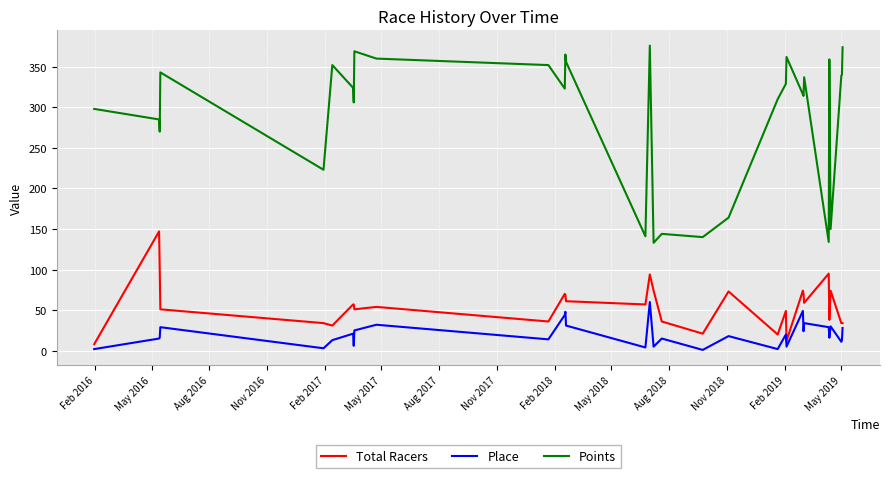

What is the maximum value shown in the chart?

376